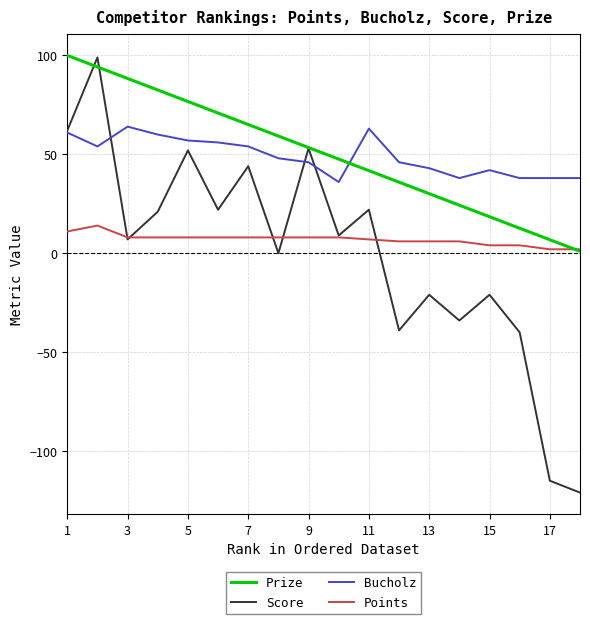

True or false: Prize and Bucholz intersect in this chart.

True